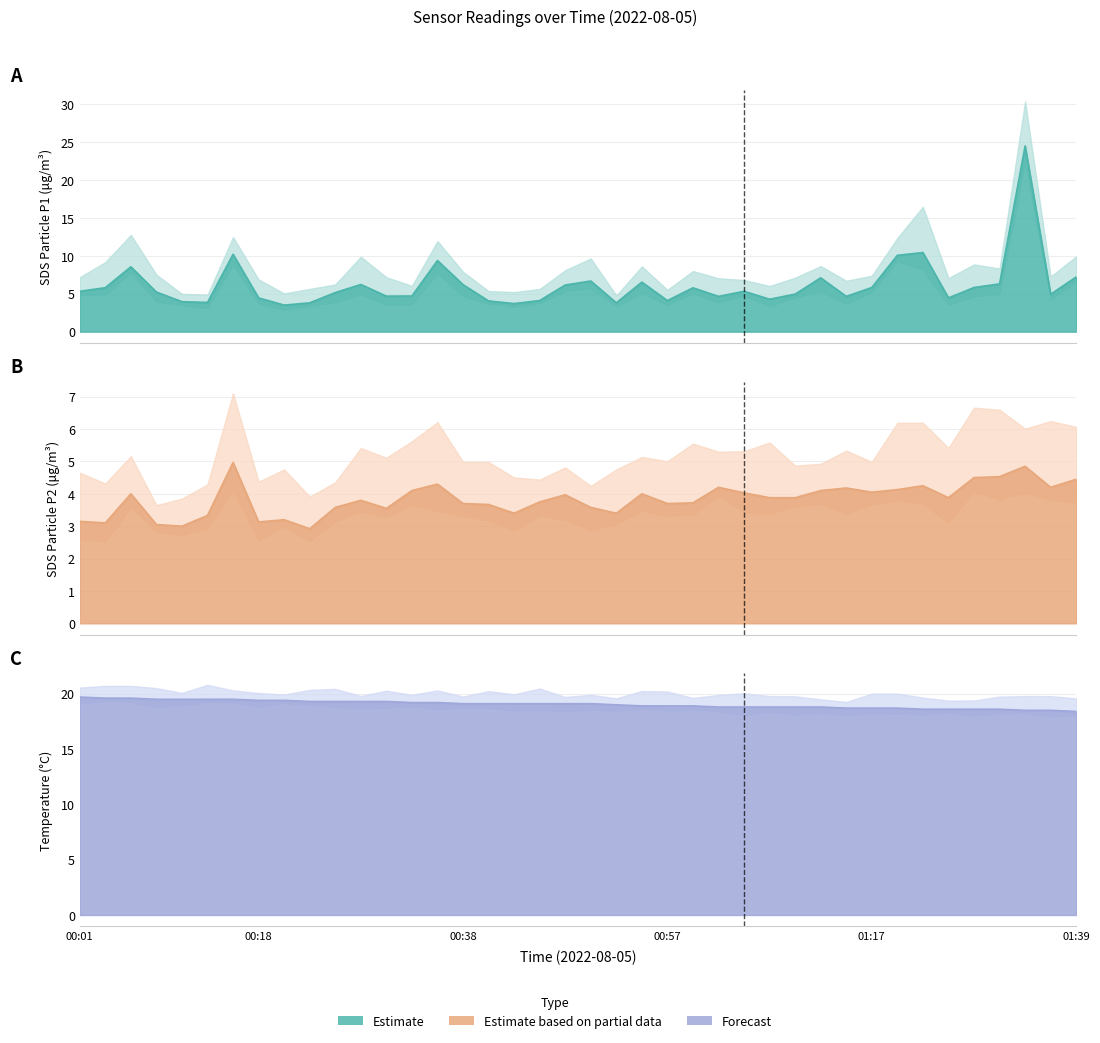

What is the label of the 16th point from the right?

01:00